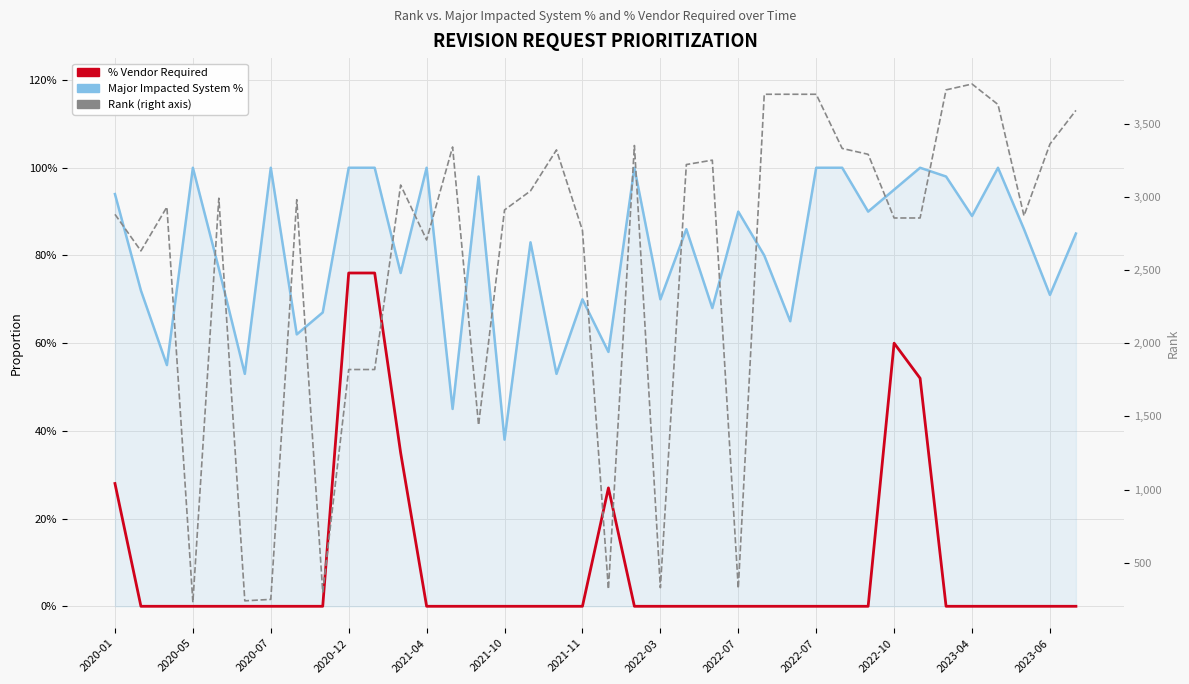

The value of % Vendor Required at 2022-07 is 0.0. True or false?

True